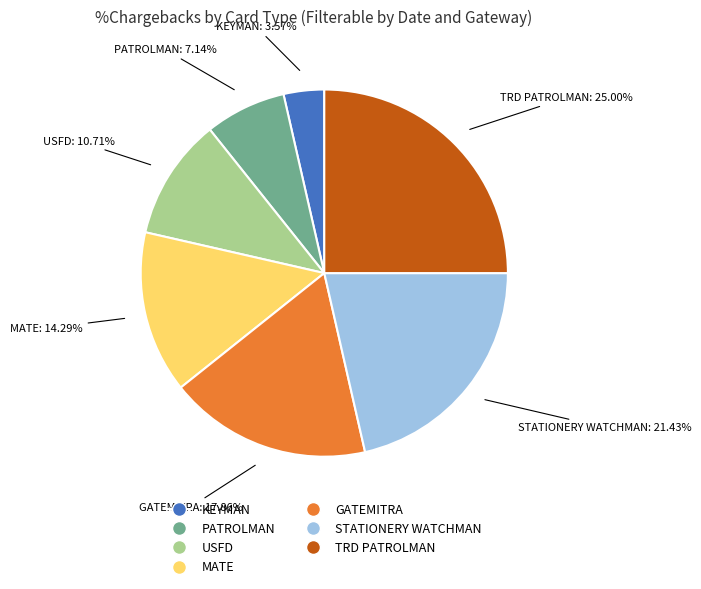

Which category has the smallest portion of the pie?

KEYMAN